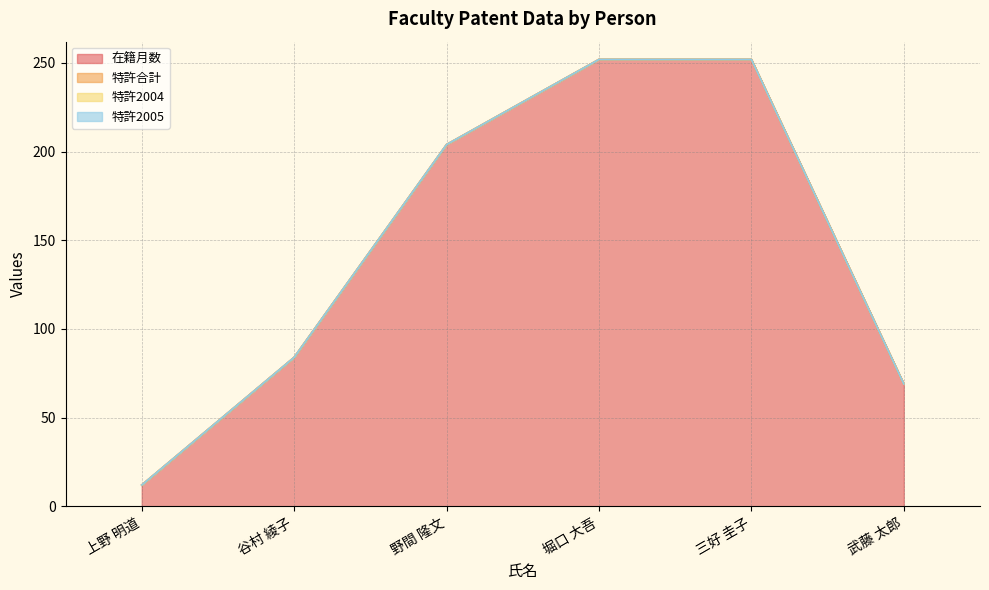

What is the label of the 6th point from the right?

上野 明道